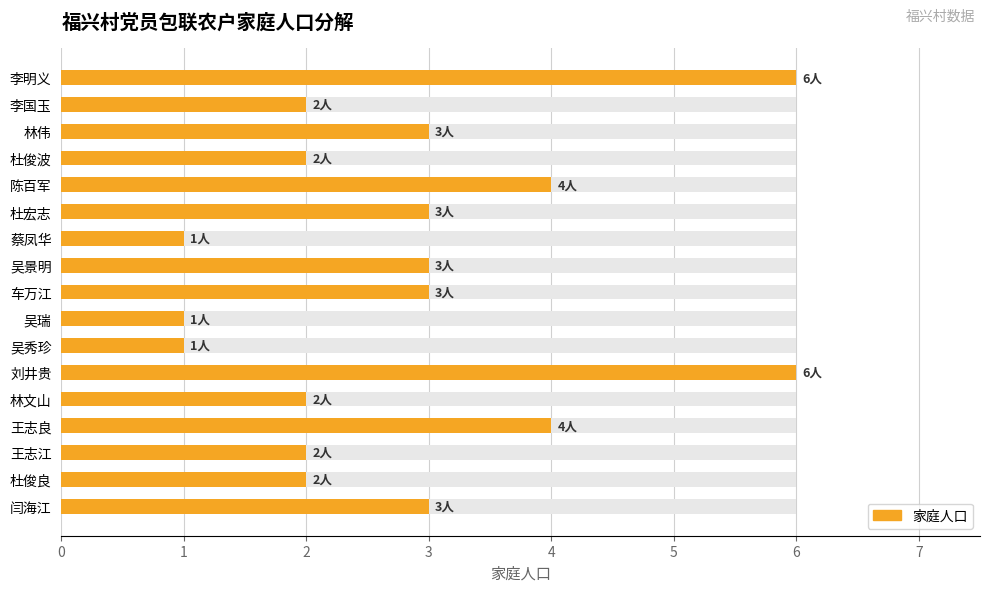

What is the difference between the values at 闫海江 and 林文山?

1